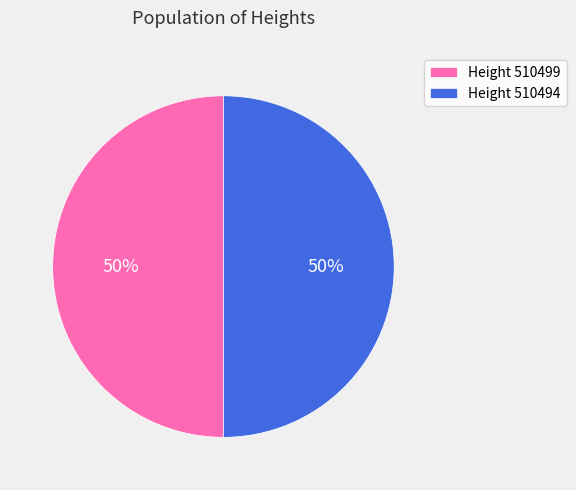

Combined, do Height 510494 and Height 510499 account for over 50%?

Yes